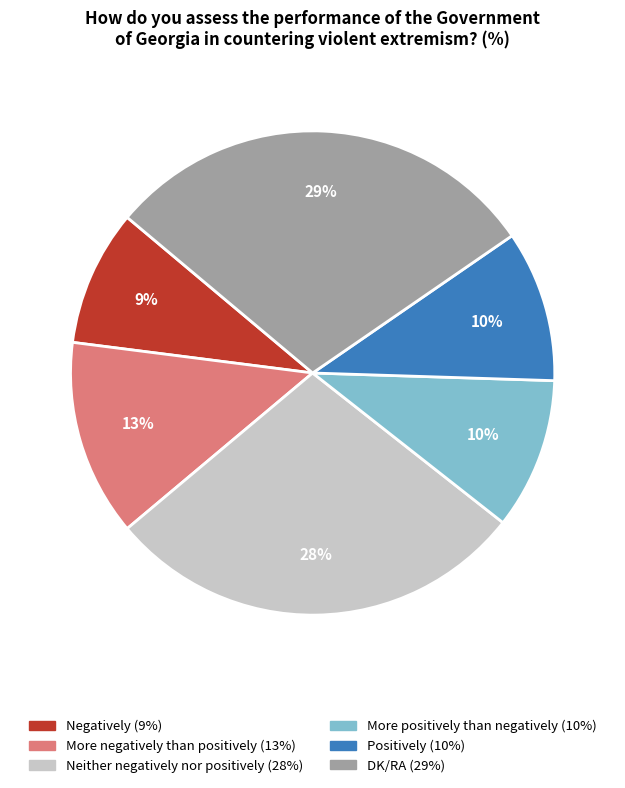

Does DK/RA account for over 50% of the chart?

No